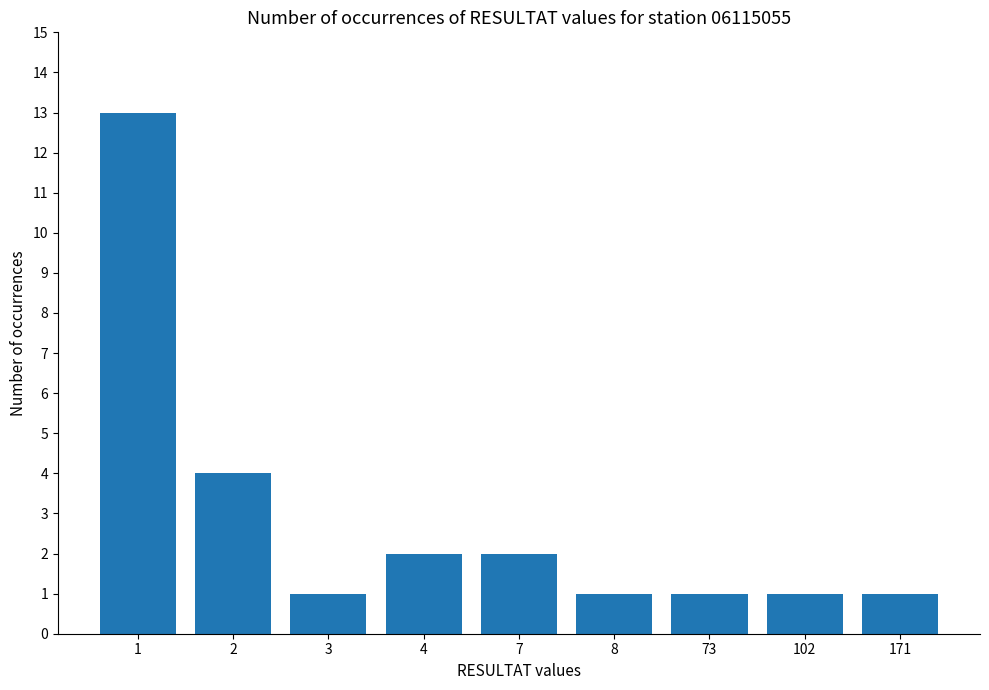

What is the value of the 8th bar from the left?

1